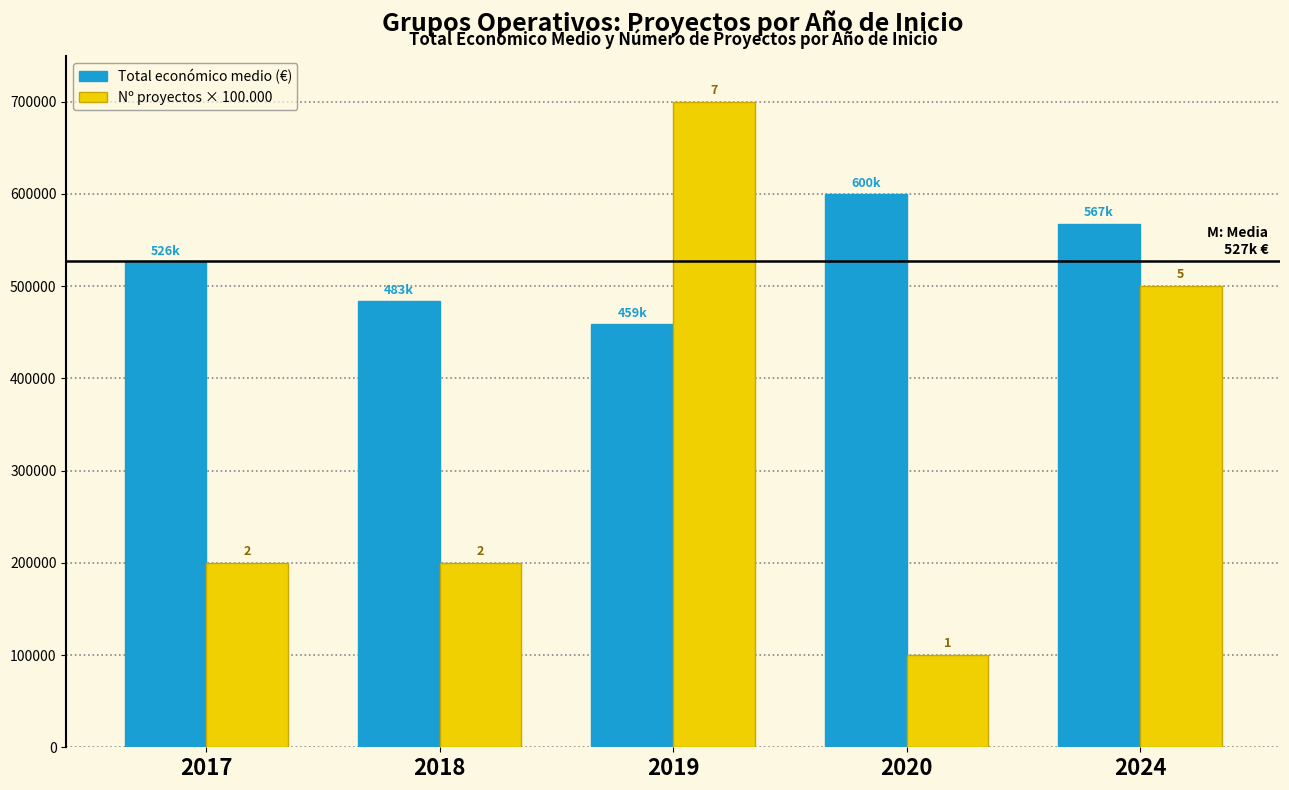

What is the value of the Total económico medio (€) bar at the 1st from the left?

525911.5